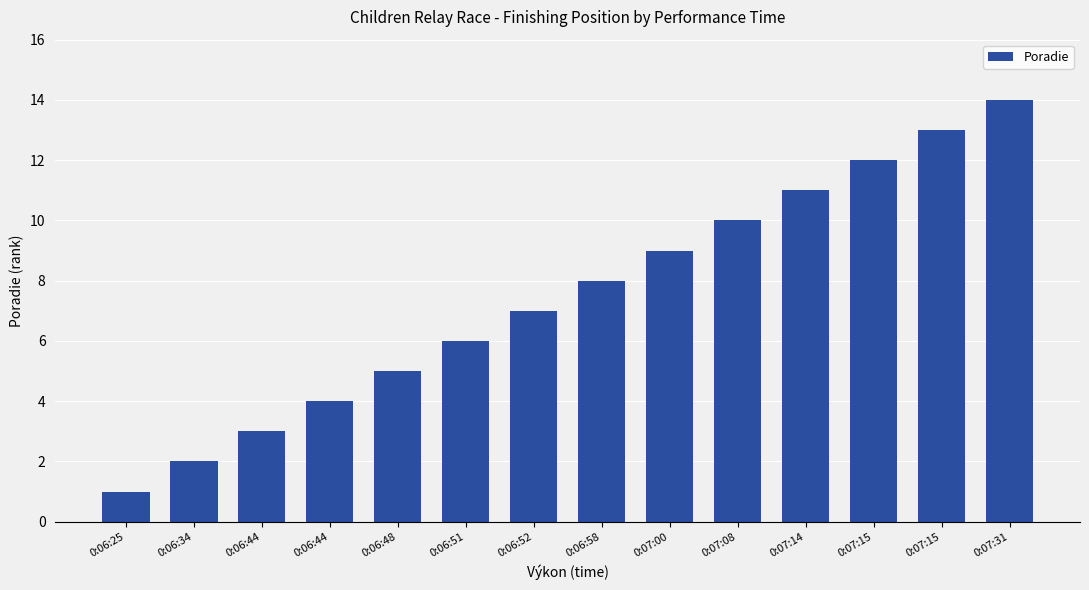

What is the maximum value shown in the chart?

14